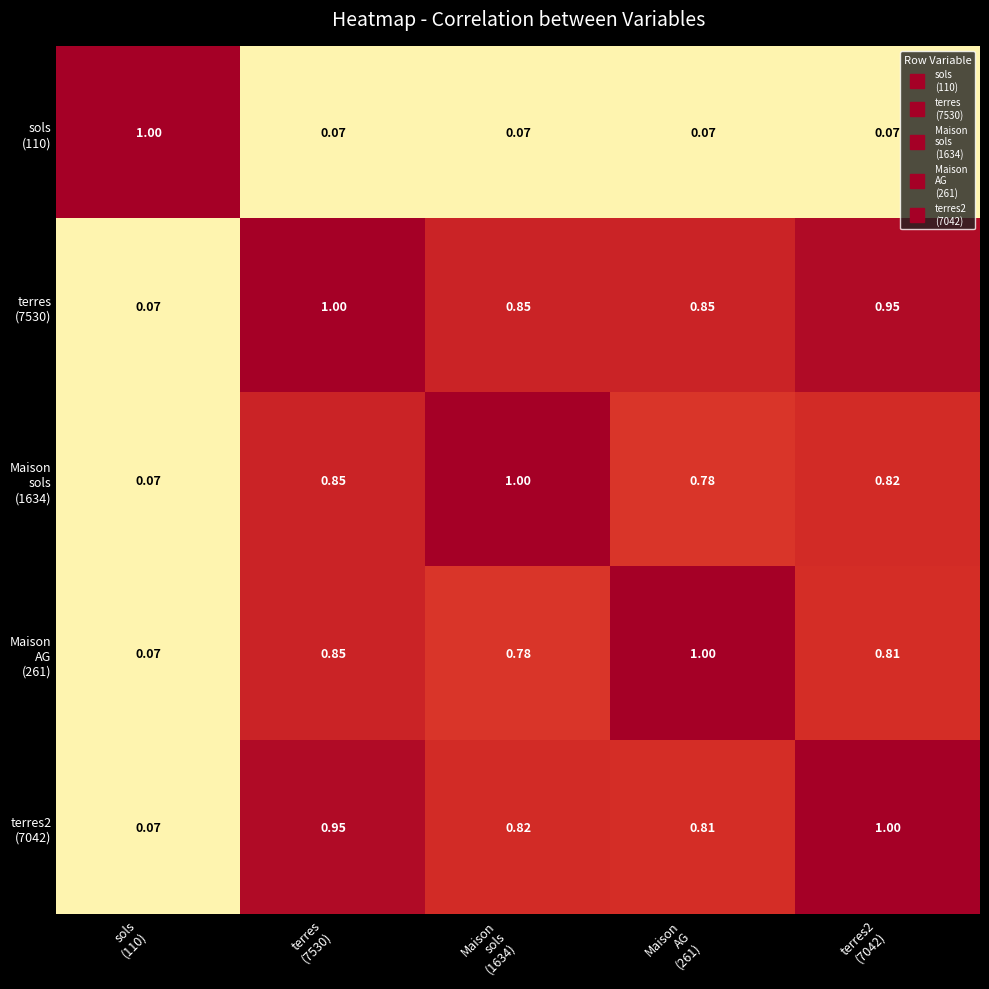

Rank the series by their maximum value, from highest to lowest.

sols (110), terres (7530), Maison sols (1634), Maison AG (261), terres2 (7042)